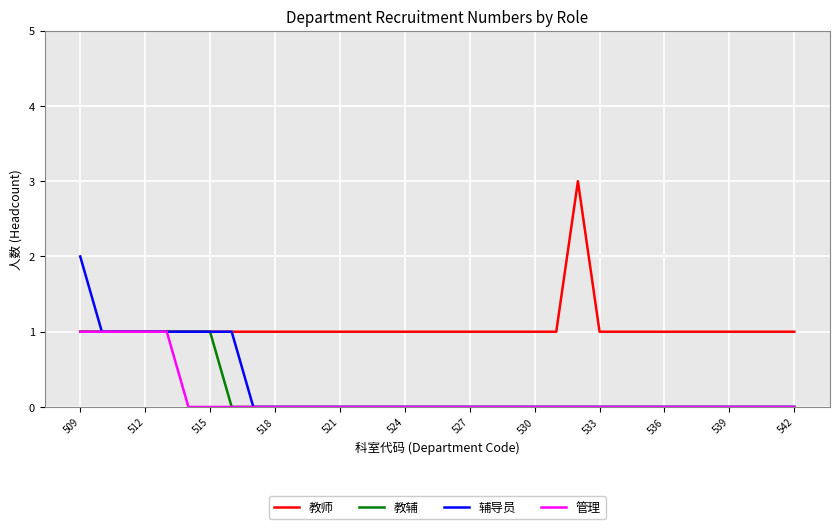

Reading left to right, list all the values displayed in this chart.

教师: 1	1	1	1	1	1	1	1	1	1	1	1	1	1	1	1	1	1	1	1	1	1	1	3	1	1	1	1	1	1	1	1	1	1
教辅: 1	1	1	1	1	1	1	0	0	0	0	0	0	0	0	0	0	0	0	0	0	0	0	0	0	0	0	0	0	0	0	0	0	0
辅导员: 2	1	1	1	1	1	1	1	0	0	0	0	0	0	0	0	0	0	0	0	0	0	0	0	0	0	0	0	0	0	0	0	0	0
管理: 1	1	1	1	1	0	0	0	0	0	0	0	0	0	0	0	0	0	0	0	0	0	0	0	0	0	0	0	0	0	0	0	0	0